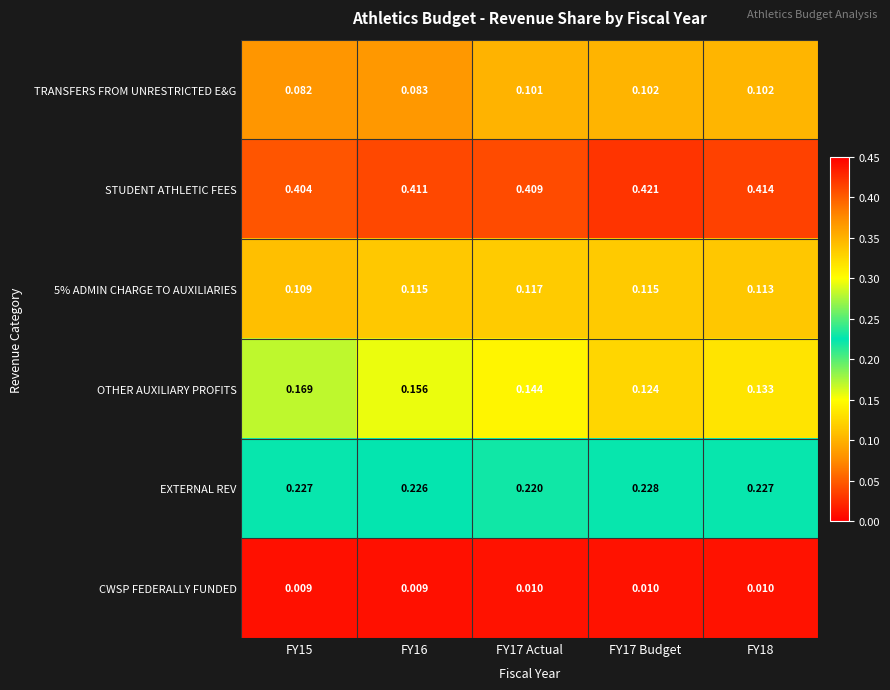

Which series changed the most between FY16 and FY18?

OTHER AUXILIARY PROFITS